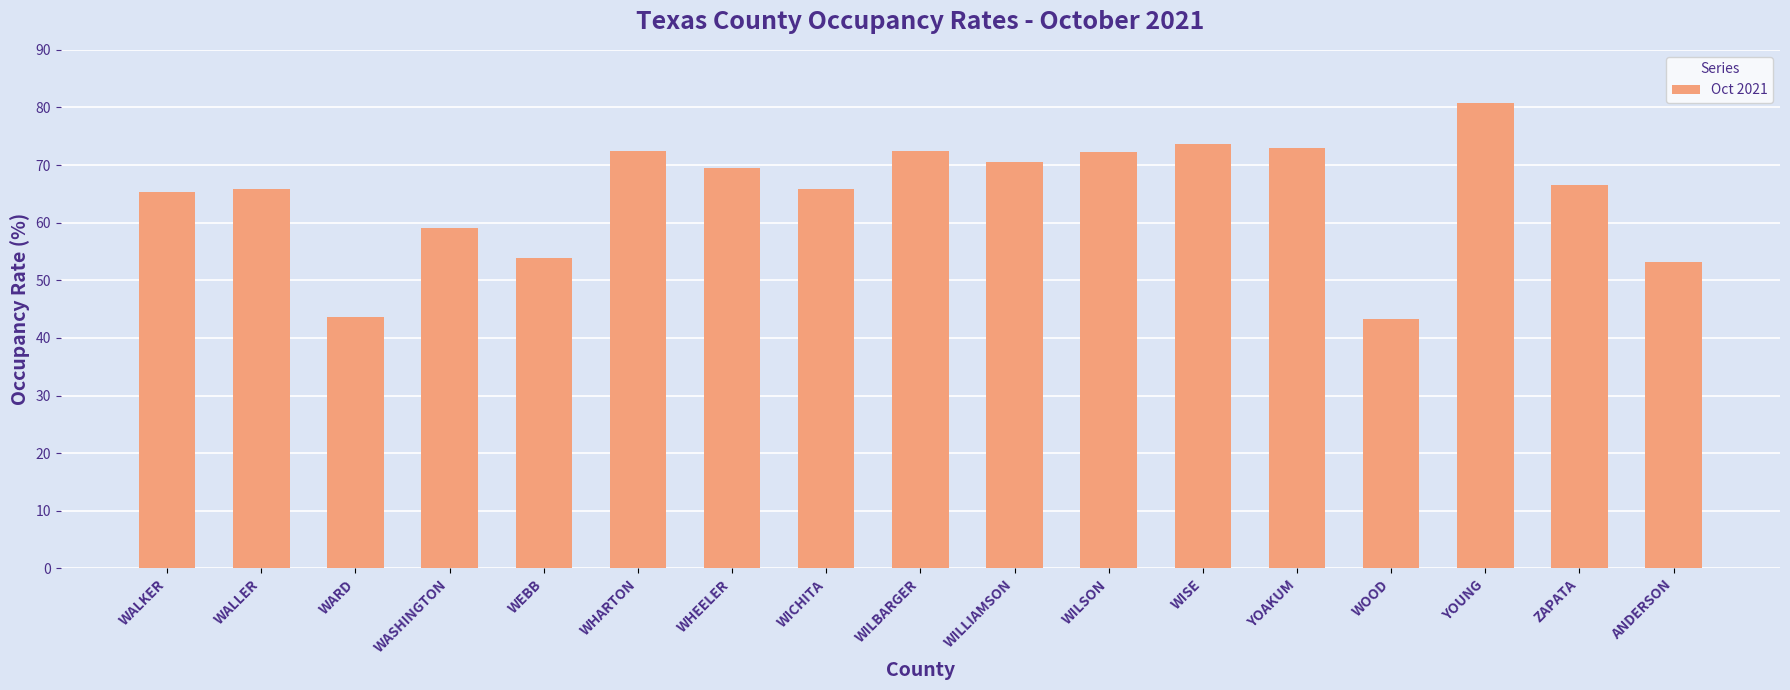

What is the value of the 7th bar from the left?

69.5